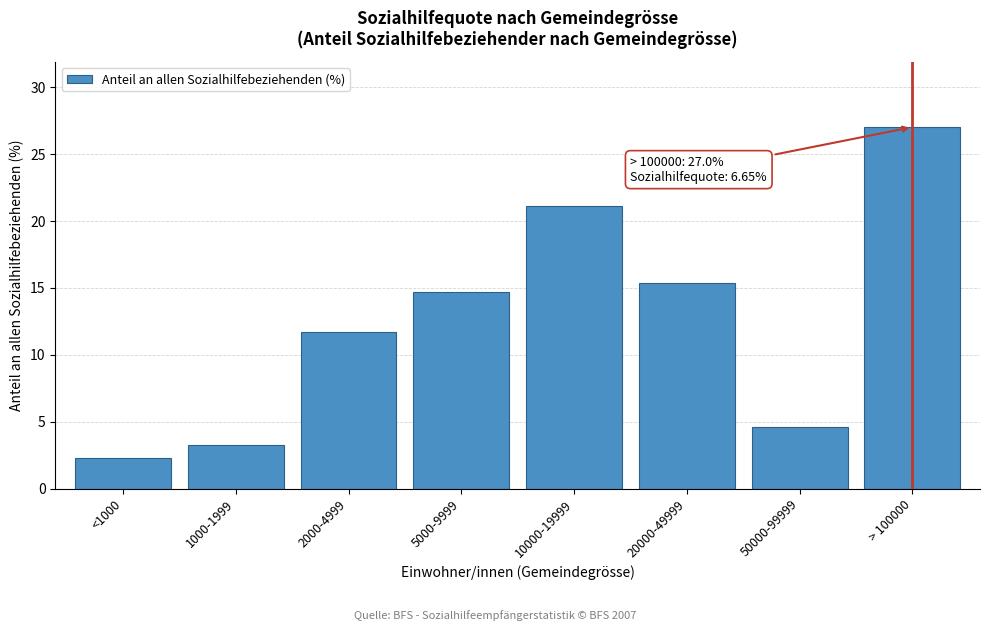

Reading left to right, what are all the values shown in this chart?

2.3	3.3	11.7	14.7	21.1	15.3	4.6	27.0